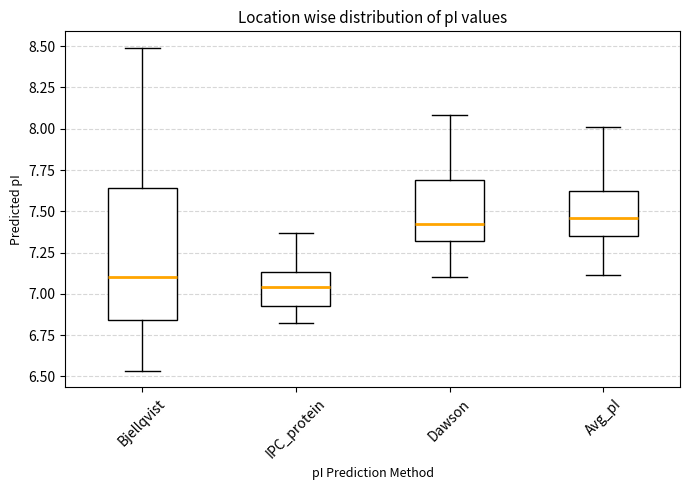

Reading left to right, read every box against the y-axis: the position of its median line, the range the box covers, and the ends of its whiskers. The values are not printed on the chart, so give them approximately, as read against the axis.

Bjellqvist: median 7.10, box 6.85 to 7.65, whiskers 6.55 to 8.50
IPC_protein: median 7.05, box 6.95 to 7.15, whiskers 6.85 to 7.35
Dawson: median 7.40, box 7.30 to 7.70, whiskers 7.10 to 8.10
Avg_pI: median 7.45, box 7.35 to 7.65, whiskers 7.10 to 8.00